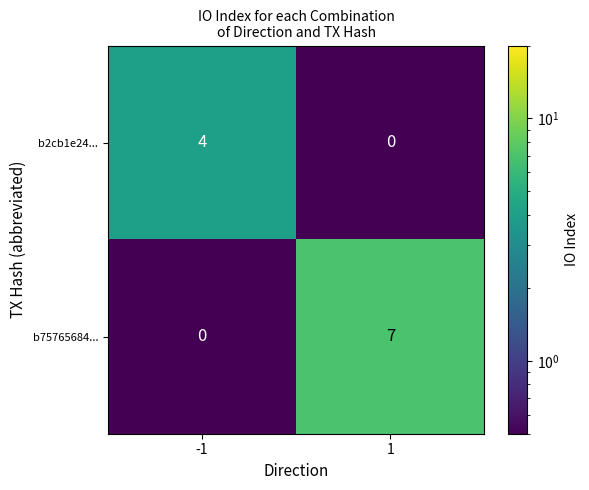

What is the approximate value of b2cb1e24... at -1?

4